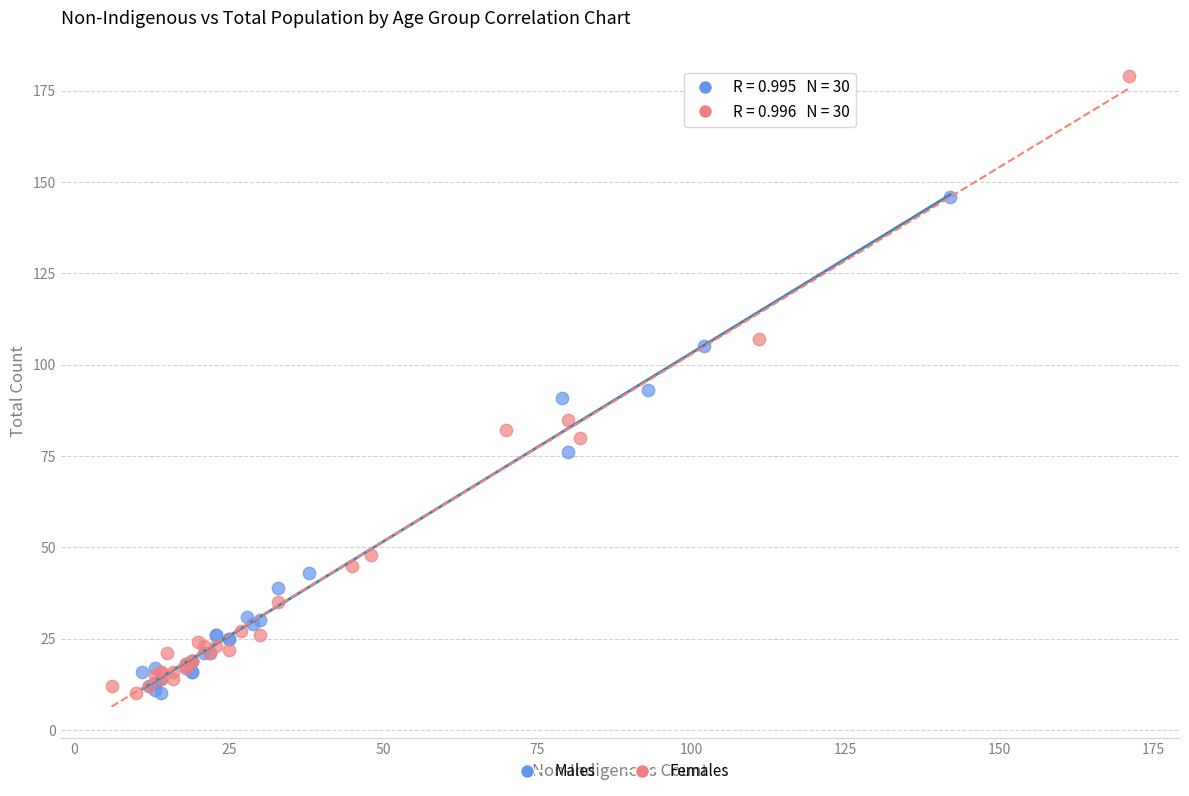

Which series reaches the maximum Y coordinate?

Females